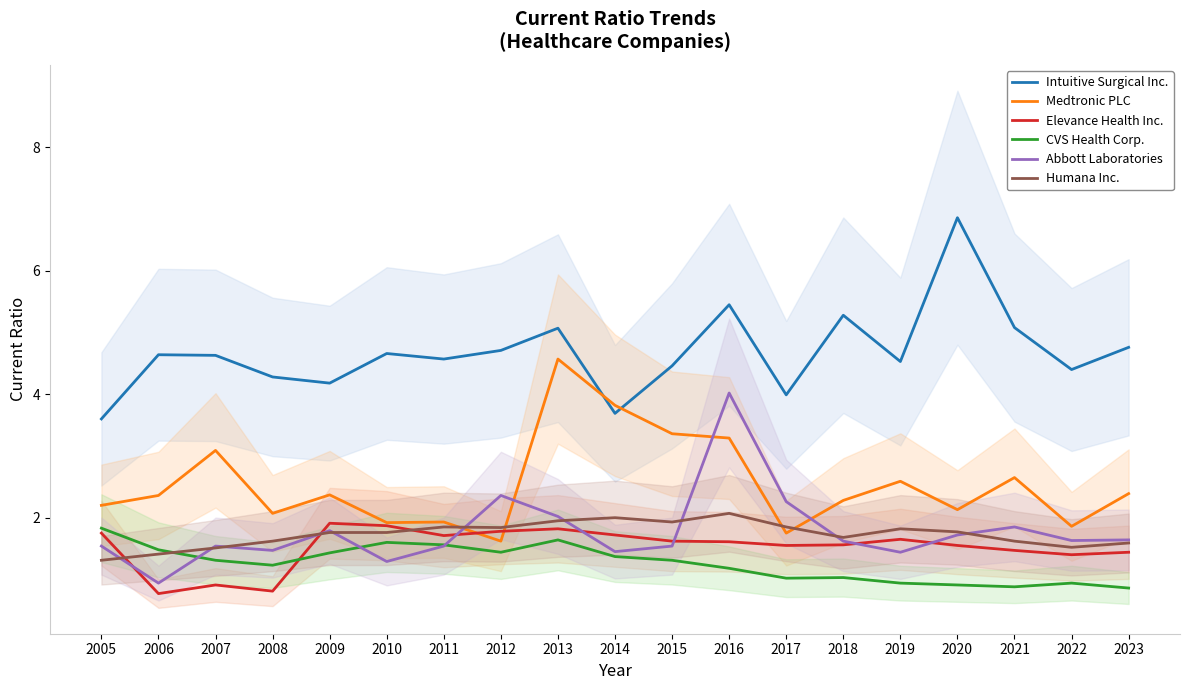

Where do Elevance Health Inc. and Abbott Laboratories first cross each other?

2005 and 2006